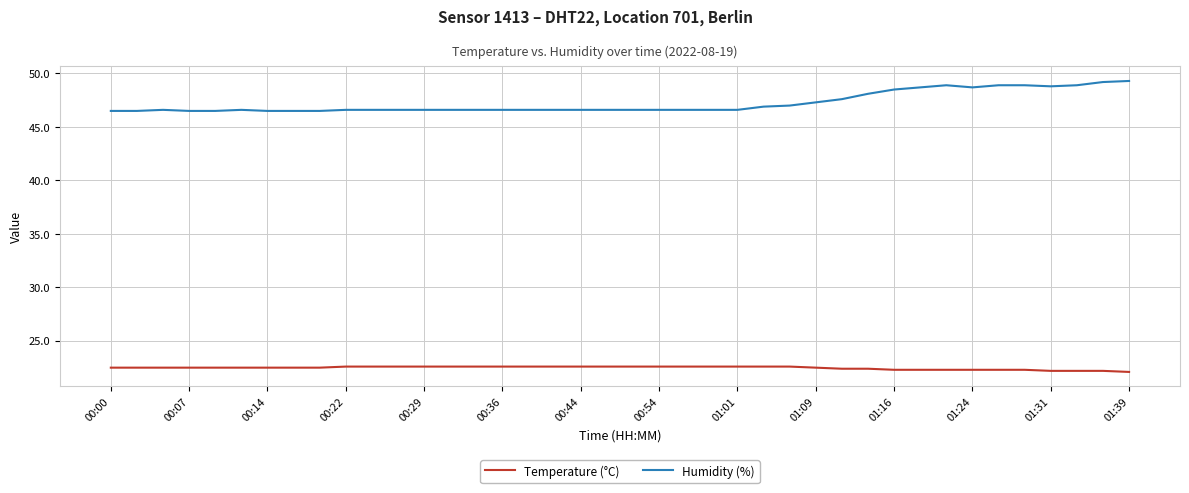

What is the sum of all Temperature (°C) values?

899.1